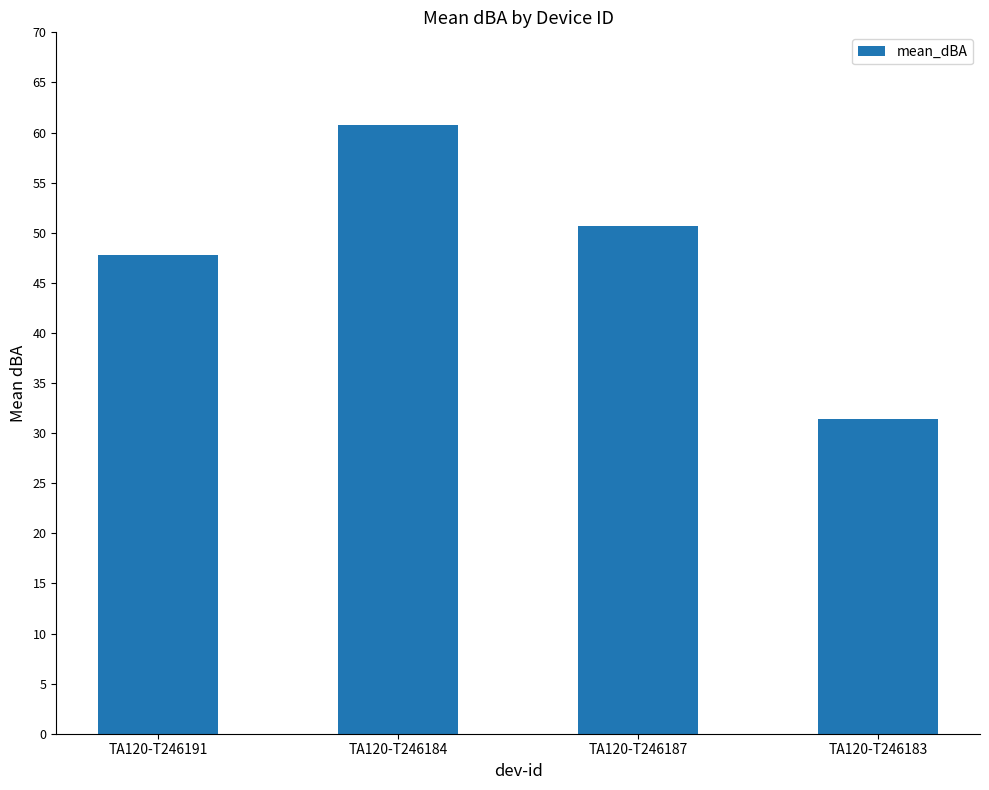

What is the change in value from TA120-T246191 to TA120-T246187?

+2.9